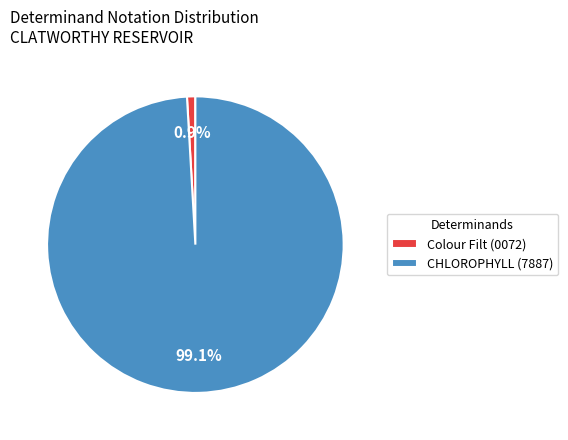

To the nearest percent, what is the difference between the largest and smallest slice percentages?

98%